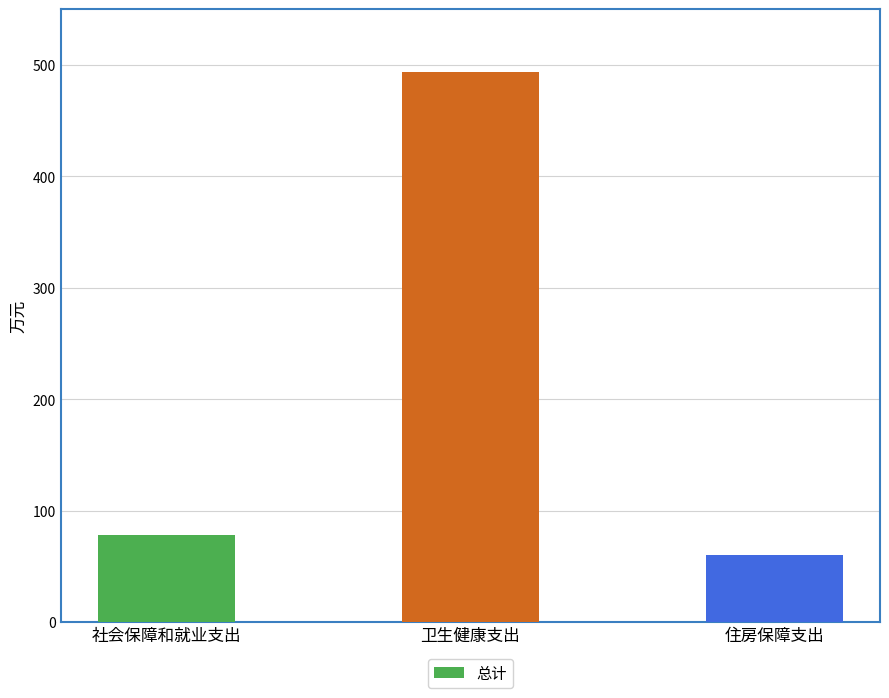

At which category does the chart reach its peak across all series?

卫生健康支出